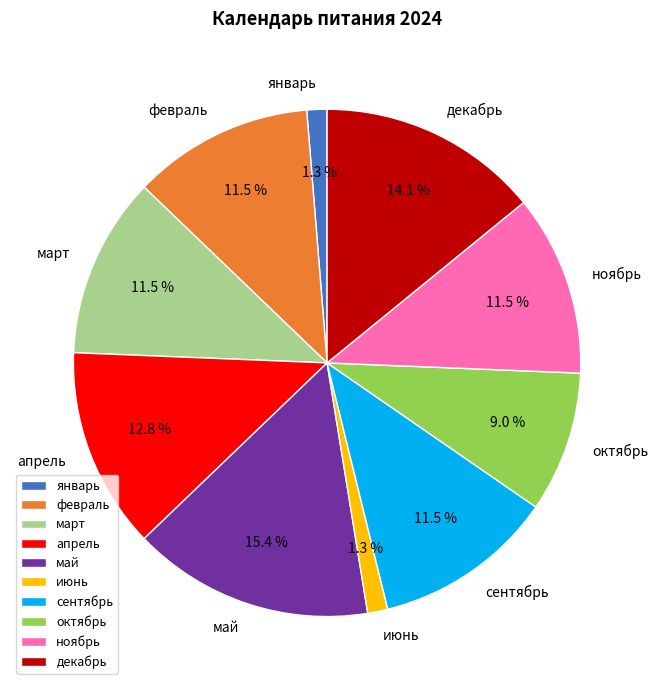

To the nearest percent, what is the difference between the largest and smallest slice percentages?

14%